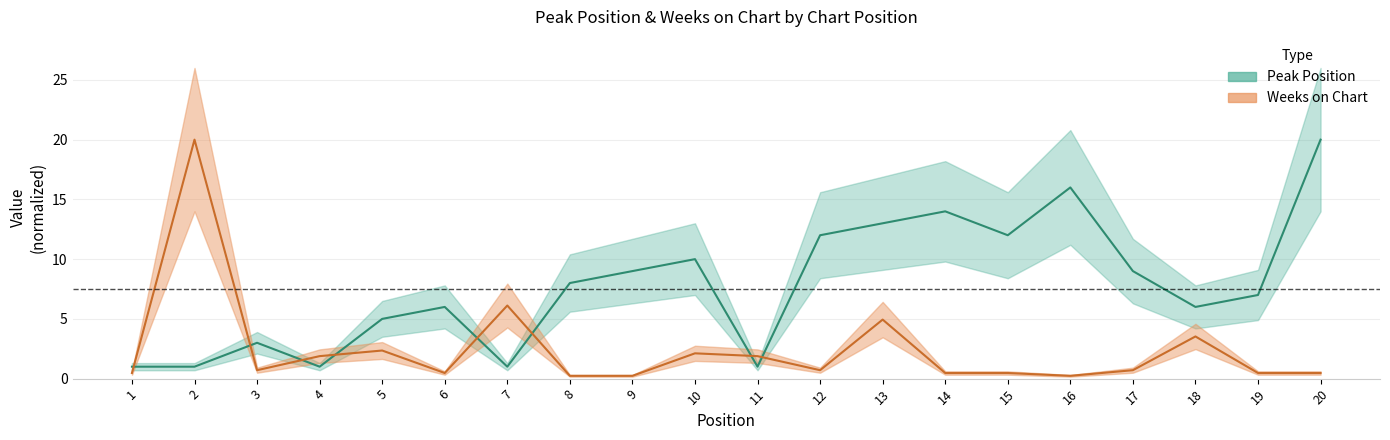

Between 1 and 4, which is larger?

1